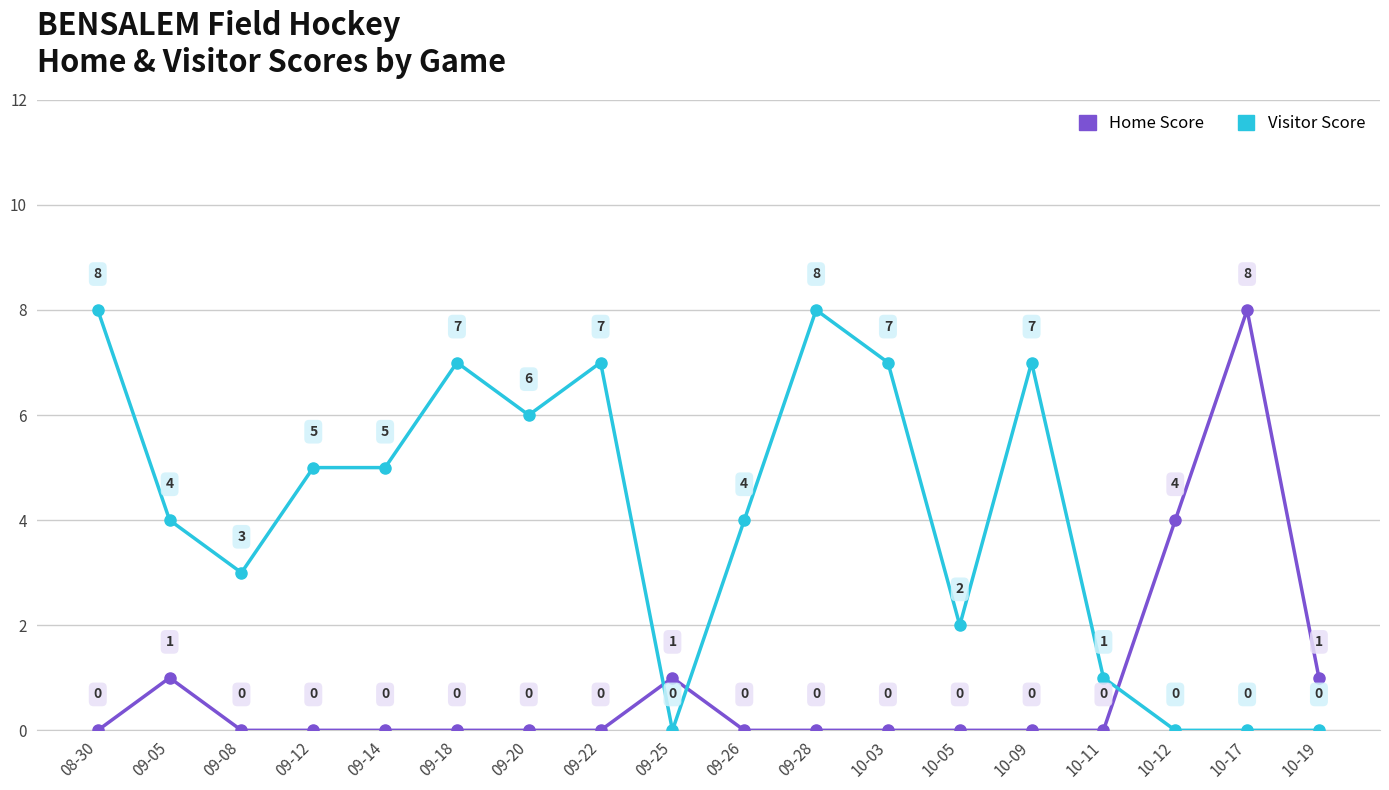

How many intersections are there between Visitor Score and Home Score?

3